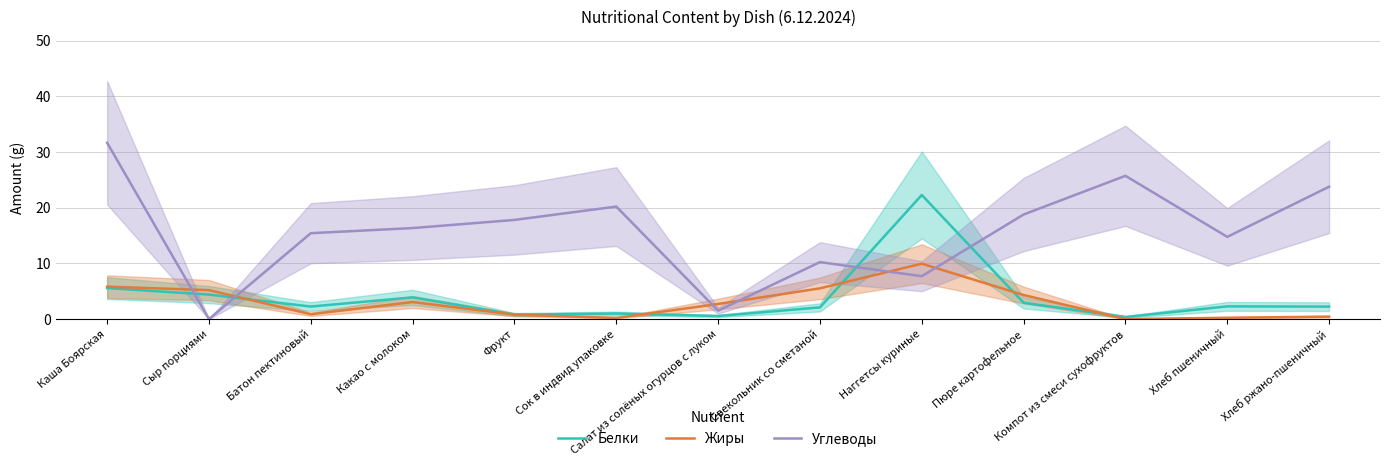

Is it true that Белки equals 2.2 at Хлеб ржано-пшеничный?

True